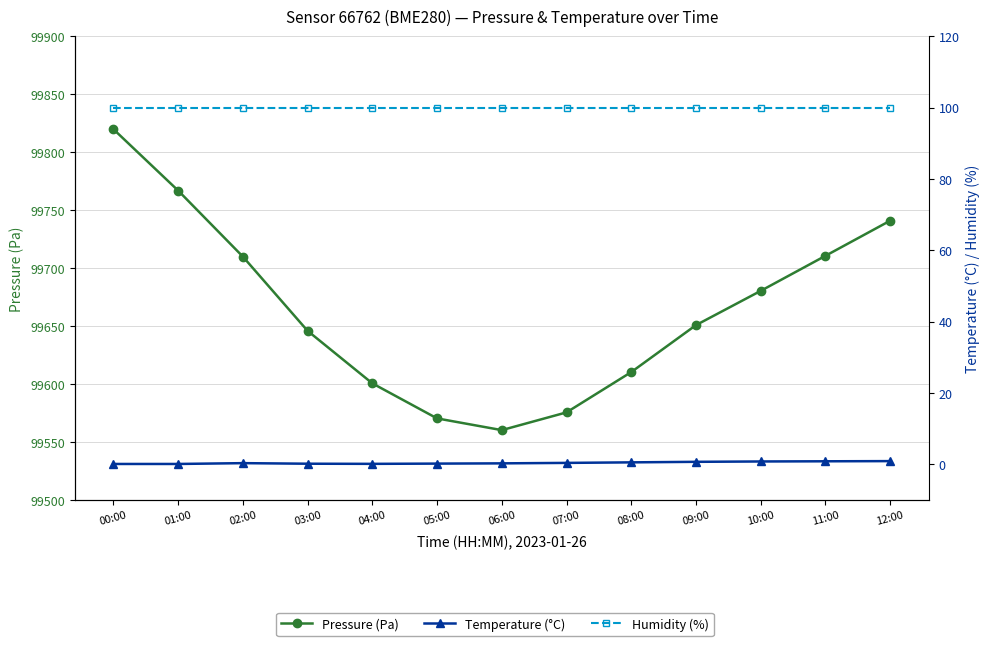

How many categories are shown in the chart?

13